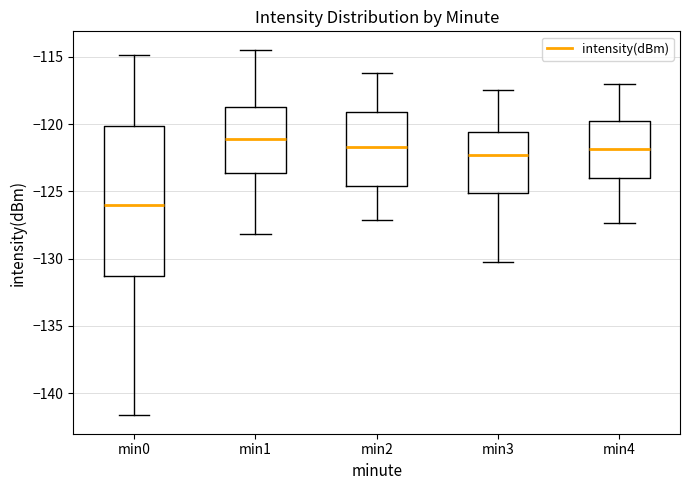

Which box is the tallest, from its lower edge to its upper edge?

min0